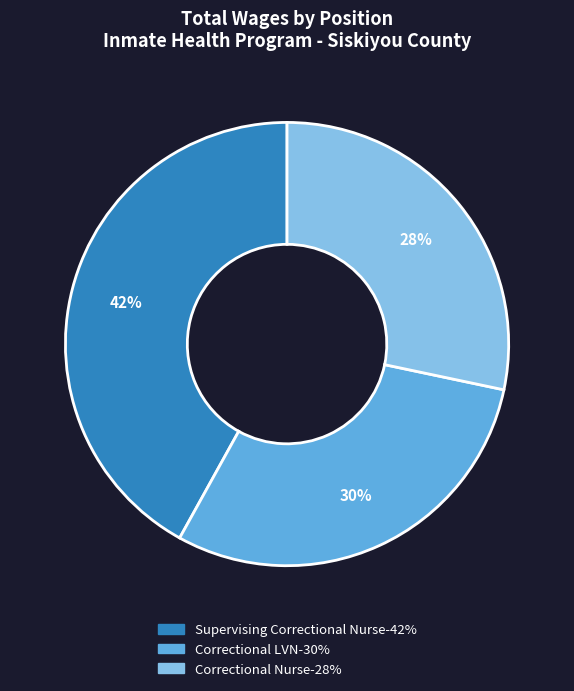

To the nearest percent, what percentage of the pie is Correctional Nurse?

28%